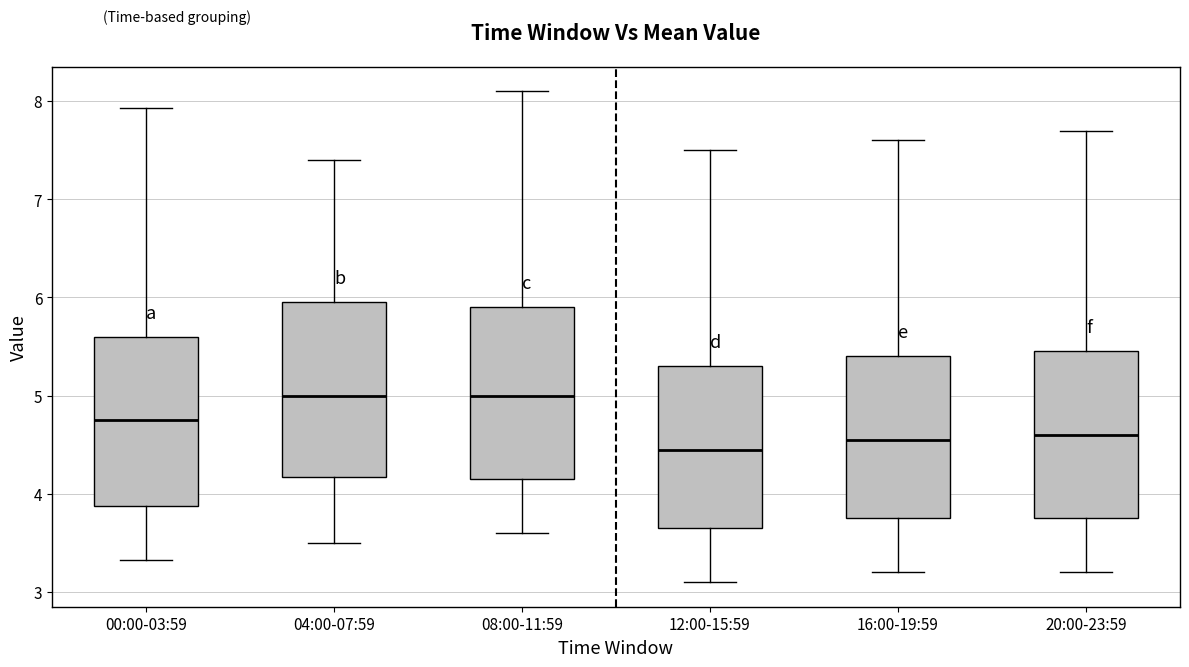

Reading left to right, read every box against the y-axis: the position of its median line, the range the box covers, and the ends of its whiskers. The values are not printed on the chart, so give them approximately, as read against the axis.

00:00-03:59: median 4.8, box 3.9 to 5.6, whiskers 3.3 to 7.9
04:00-07:59: median 5.0, box 4.2 to 6.0, whiskers 3.5 to 7.4
08:00-11:59: median 5.0, box 4.2 to 5.9, whiskers 3.6 to 8.1
12:00-15:59: median 4.5, box 3.7 to 5.3, whiskers 3.1 to 7.5
16:00-19:59: median 4.6, box 3.8 to 5.4, whiskers 3.2 to 7.6
20:00-23:59: median 4.6, box 3.8 to 5.5, whiskers 3.2 to 7.7